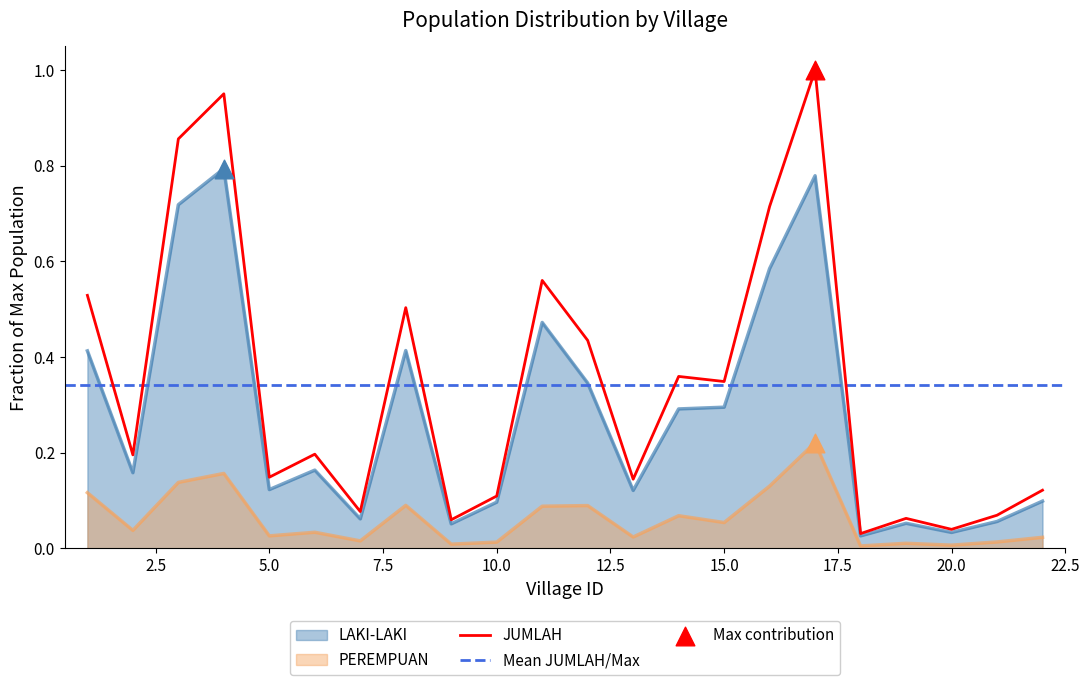

Which series contains the highest Y value?

JUMLAH